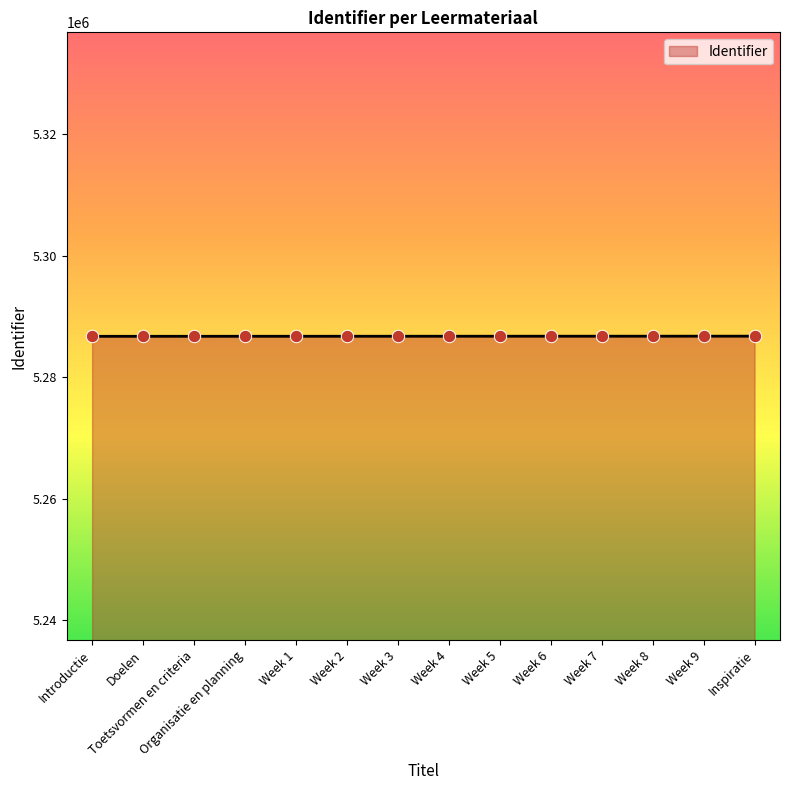

What is the ratio of the value at Week 1 to the value at Week 6?

1.0